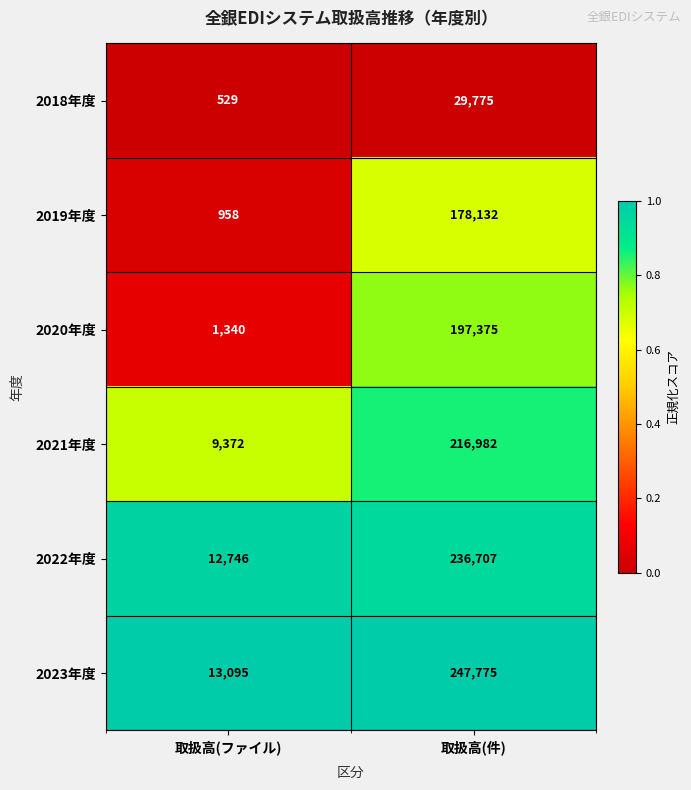

What is the maximum value for 2020年度?

197375